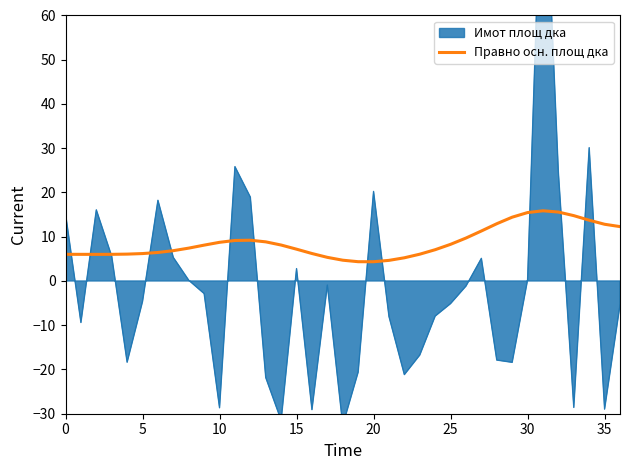

What is the minimum value for Правно осн. площ дка?

4.3